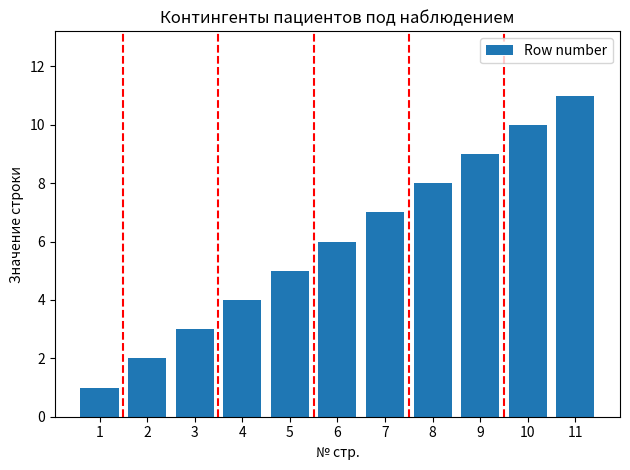

What is the ratio of the value at 3 to the value at 5?

0.6